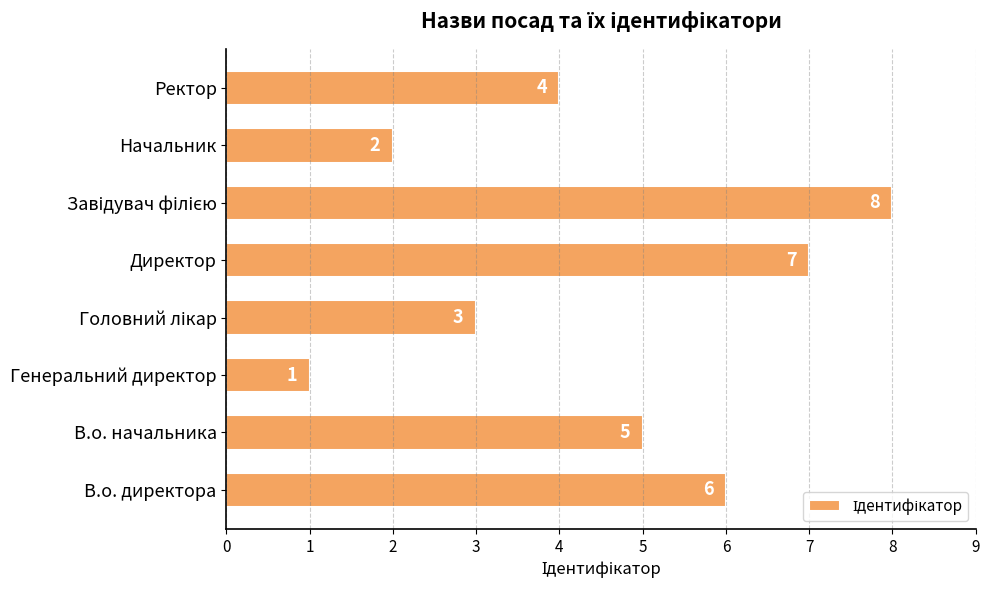

What is the ratio of the value at Начальник to the value at Ректор?

0.5